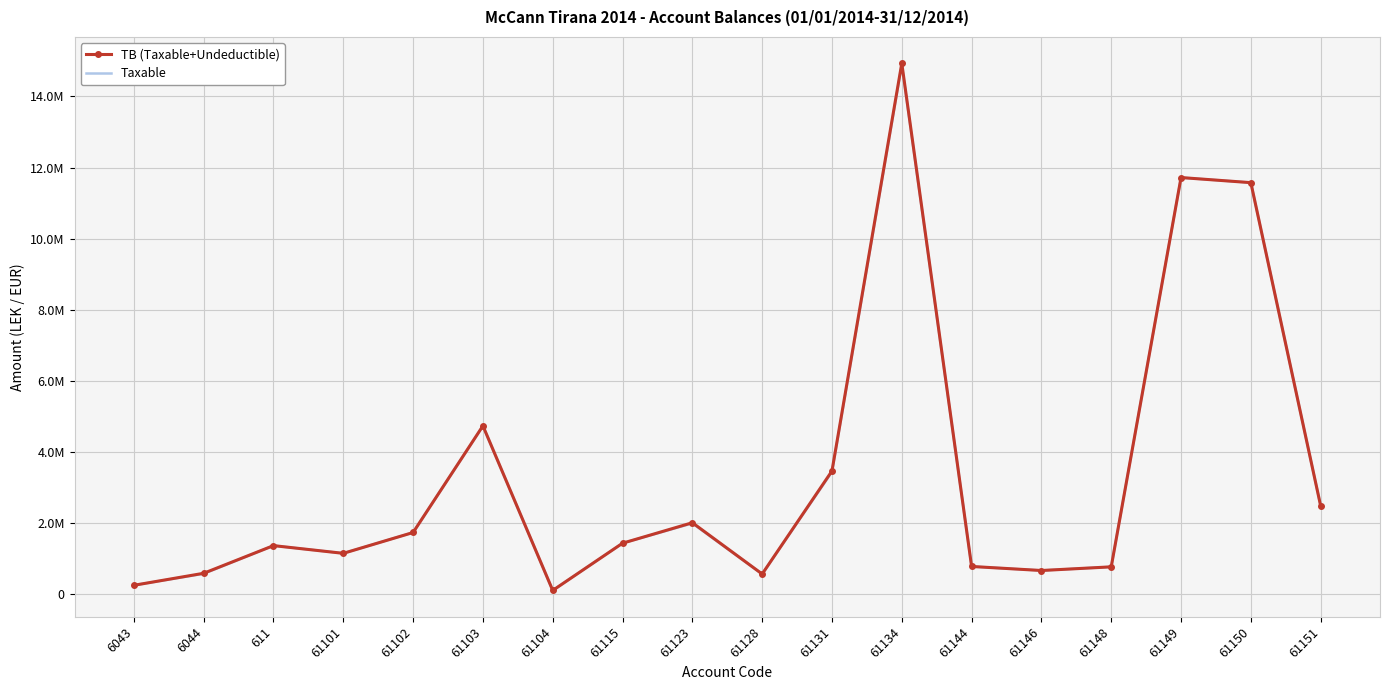

What is the difference between the maximum and second lowest values in the TB (Taxable+Undeductible) series?

14680931.7